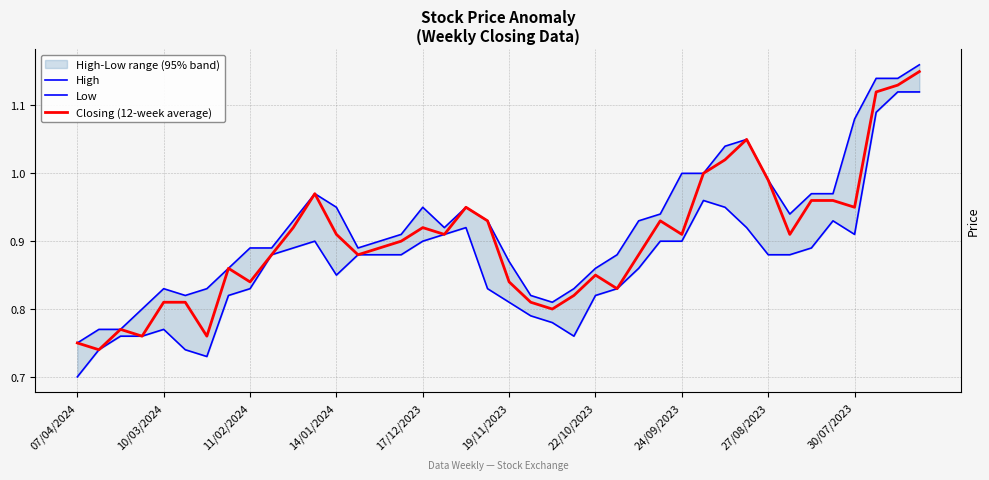

True or false: Closing (12-week average) and Low intersect in this chart.

False